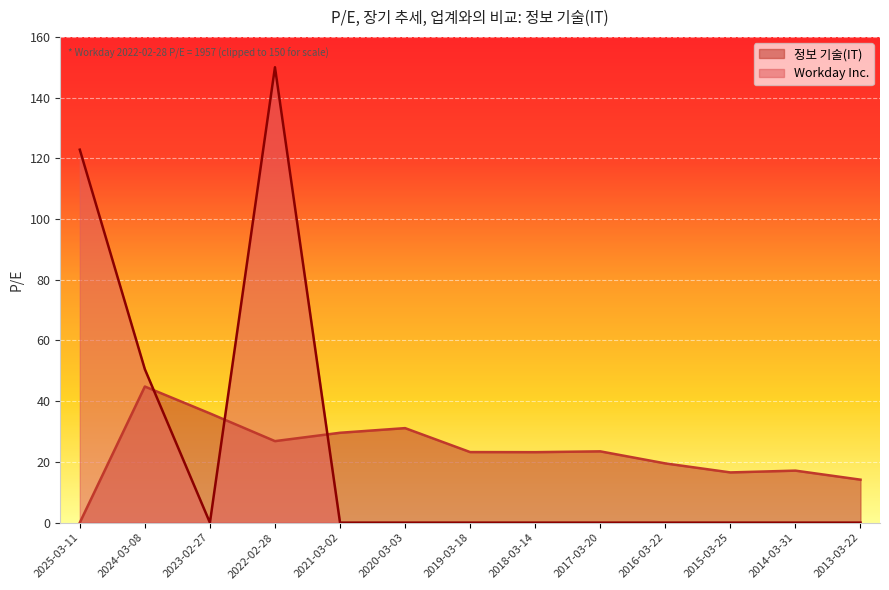

What is the change in value from 2017-03-20 to 2015-03-25?

-6.9